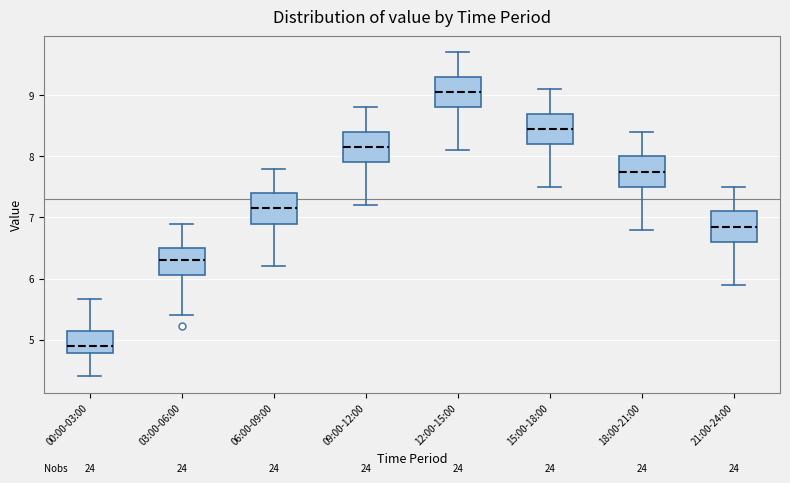

Reading left to right, read every box against the y-axis: the position of its median line, the range the box covers, and the ends of its whiskers. The values are not printed on the chart, so give them approximately, as read against the axis.

00:00-03:00: median 4.9, box 4.8 to 5.1, whiskers 4.4 to 5.7
03:00-06:00: median 6.3, box 6.1 to 6.5, whiskers 5.4 to 6.9
06:00-09:00: median 7.2, box 6.9 to 7.4, whiskers 6.2 to 7.8
09:00-12:00: median 8.2, box 7.9 to 8.4, whiskers 7.2 to 8.8
12:00-15:00: median 9.1, box 8.8 to 9.3, whiskers 8.1 to 9.7
15:00-18:00: median 8.5, box 8.2 to 8.7, whiskers 7.5 to 9.1
18:00-21:00: median 7.8, box 7.5 to 8.0, whiskers 6.8 to 8.4
21:00-24:00: median 6.9, box 6.6 to 7.1, whiskers 5.9 to 7.5